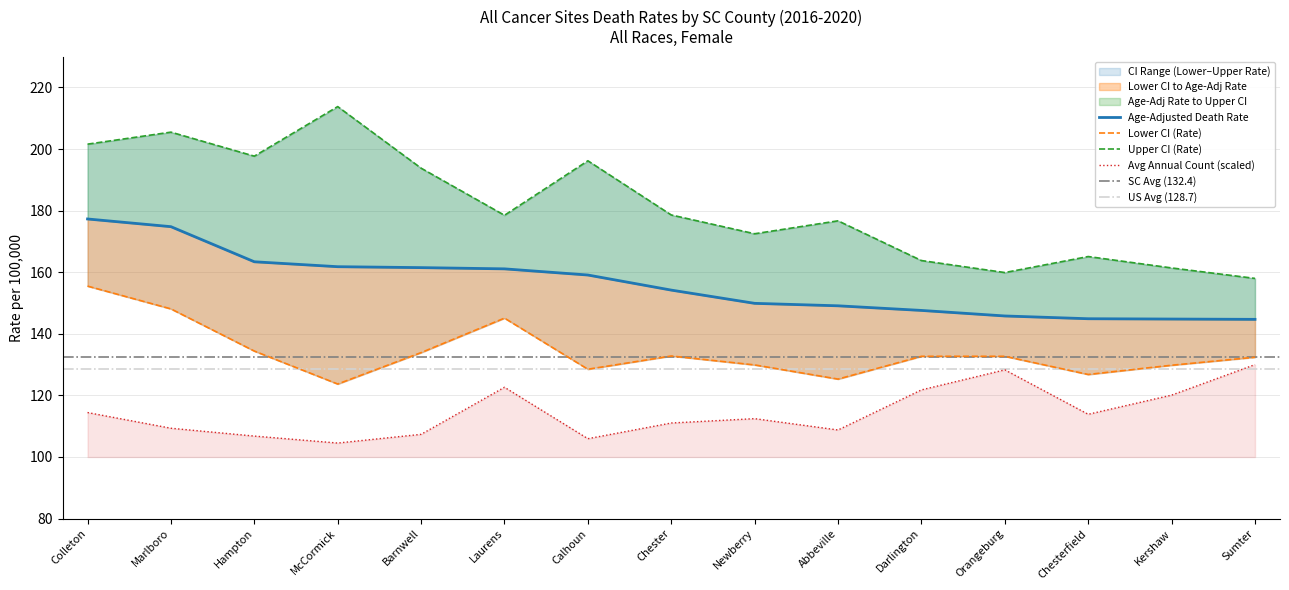

True or false: Lower CI (Rate) and Age-Adjusted Death Rate cross at least once.

False